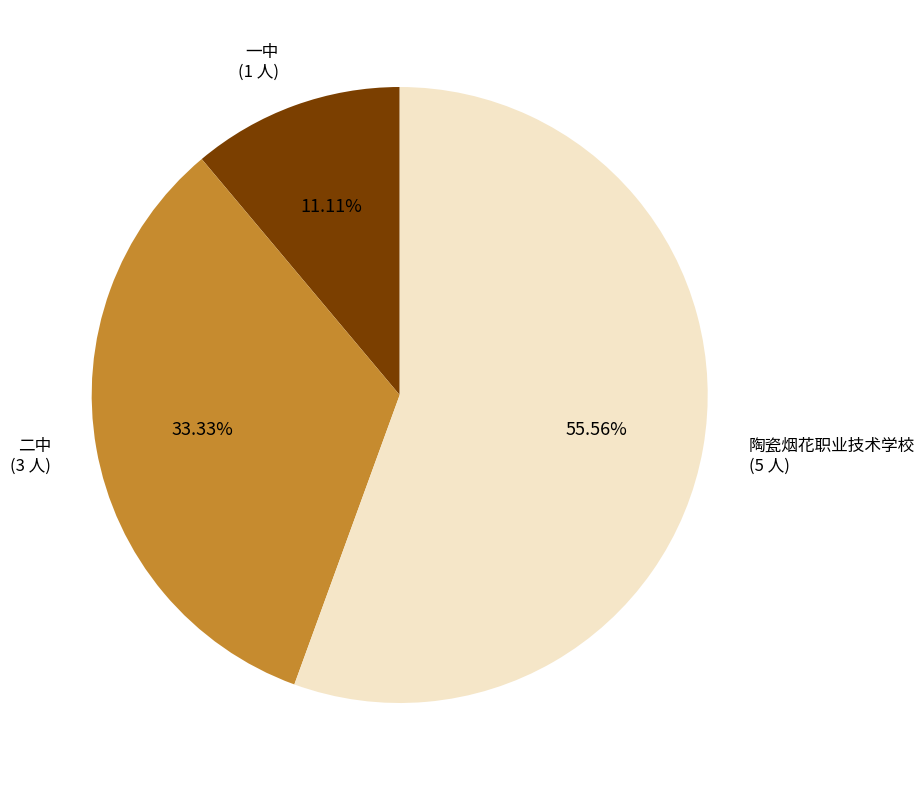

To the nearest percent, what portion does 二中 represent?

33%